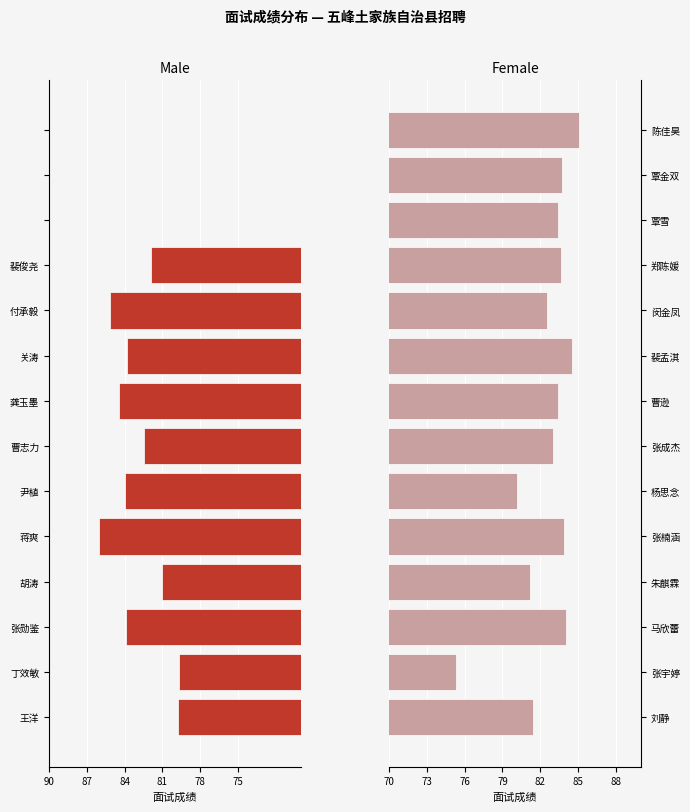

How many values in the Female series exceed 83?

9